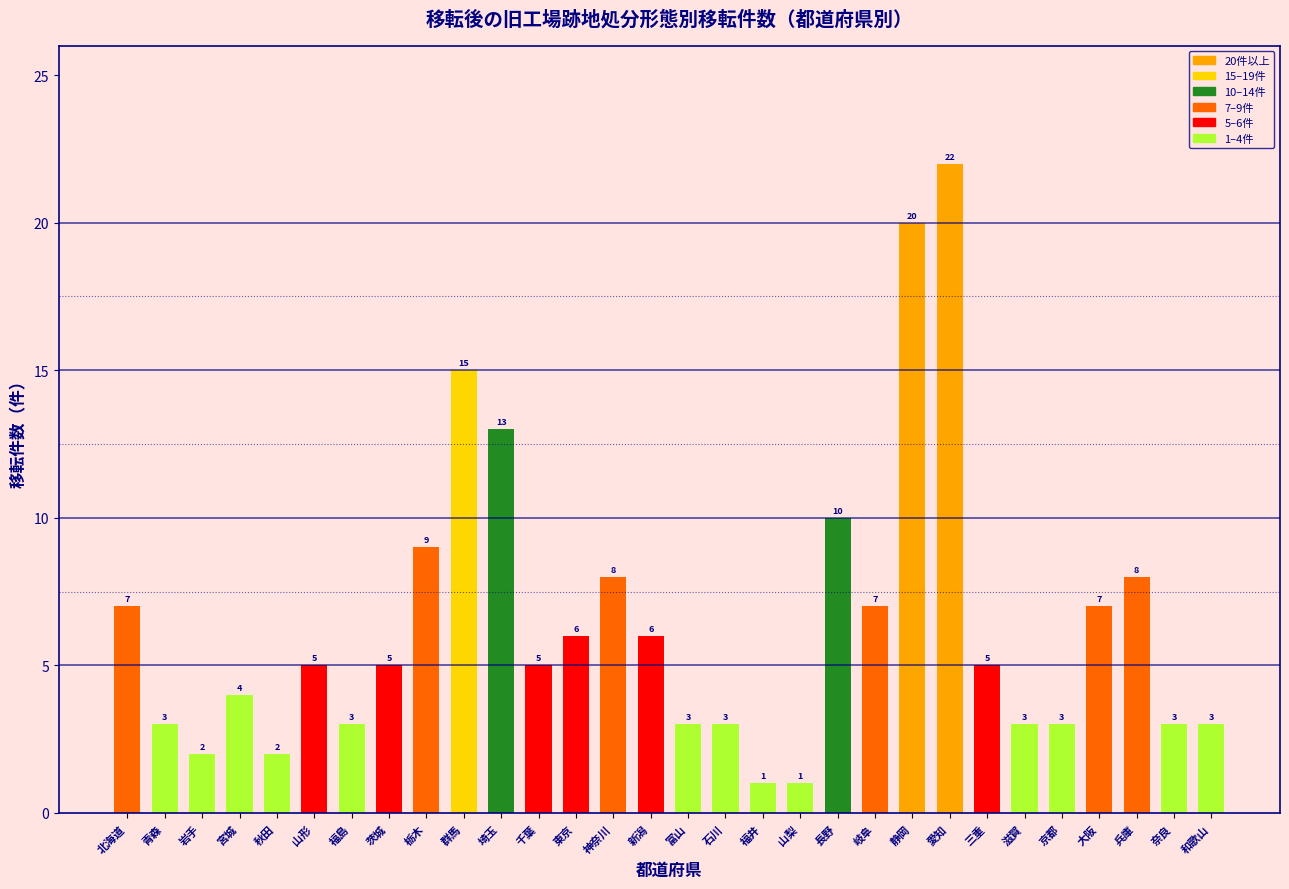

Reading left to right, extract all data points from this chart.

7	3	2	4	2	5	3	5	9	15	13	5	6	8	6	3	3	1	1	10	7	20	22	5	3	3	7	8	3	3